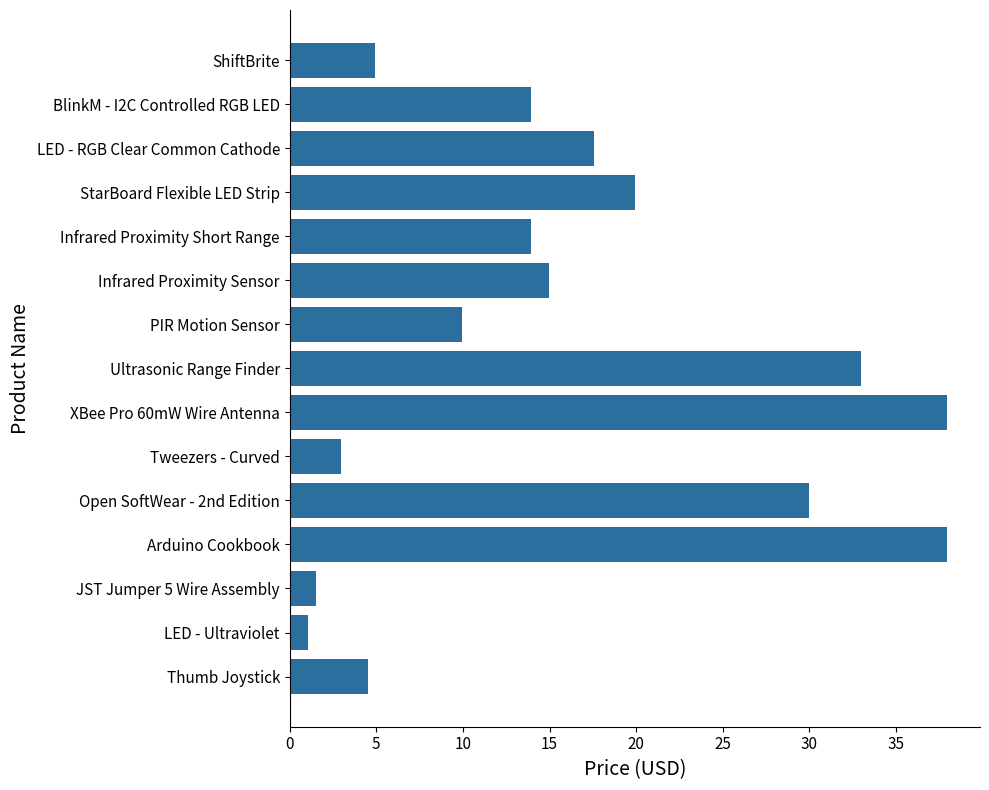

What is the difference between the values at PIR Motion Sensor and XBee Pro 60mW Wire Antenna?

28.0